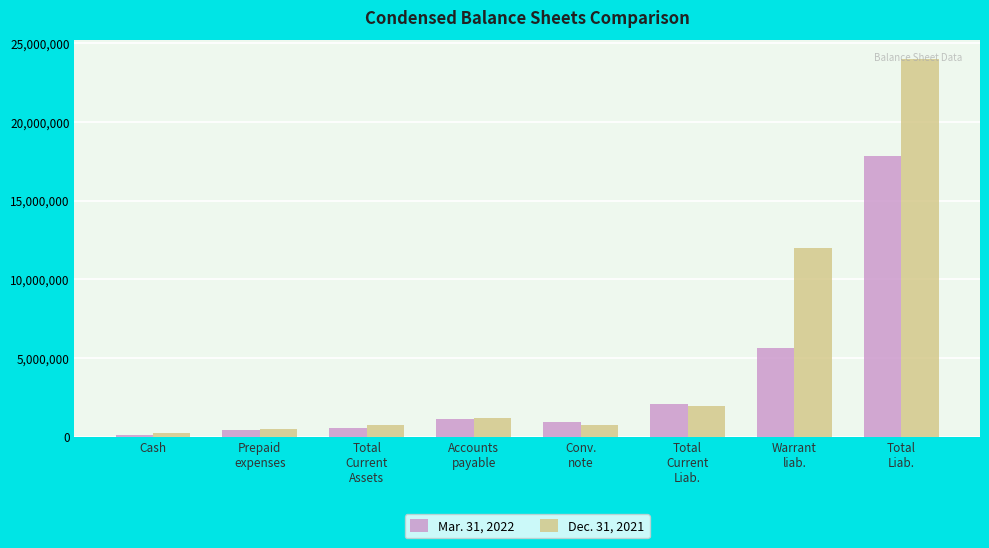

List the series in order of their overall mean, lowest first.

Mar. 31, 2022, Dec. 31, 2021